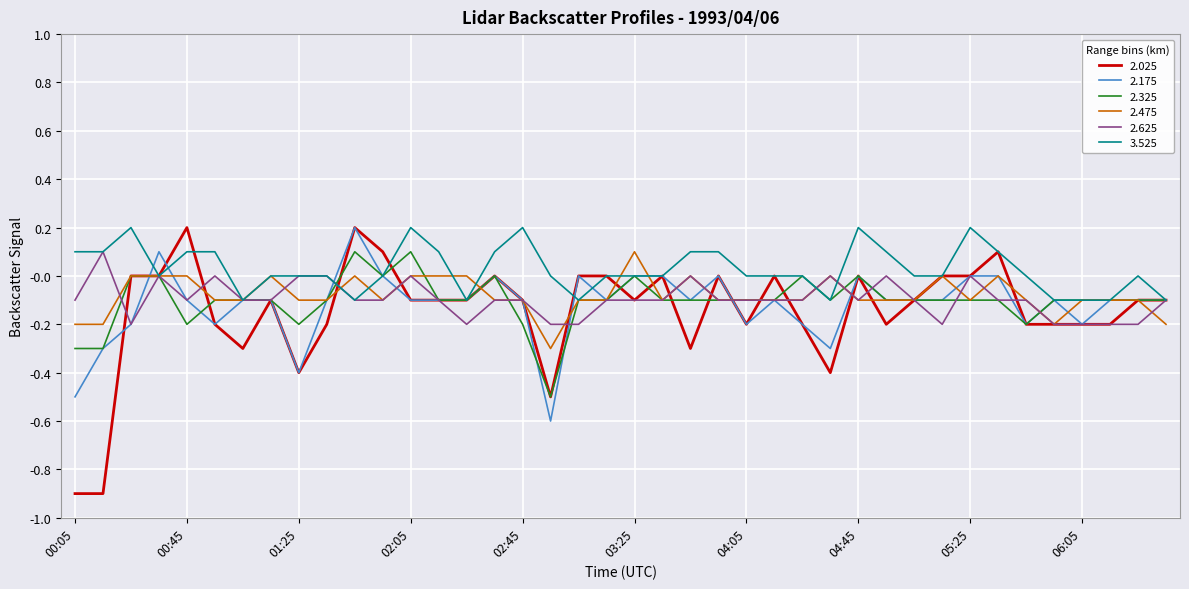

Which series has the largest total across all categories?

3.525